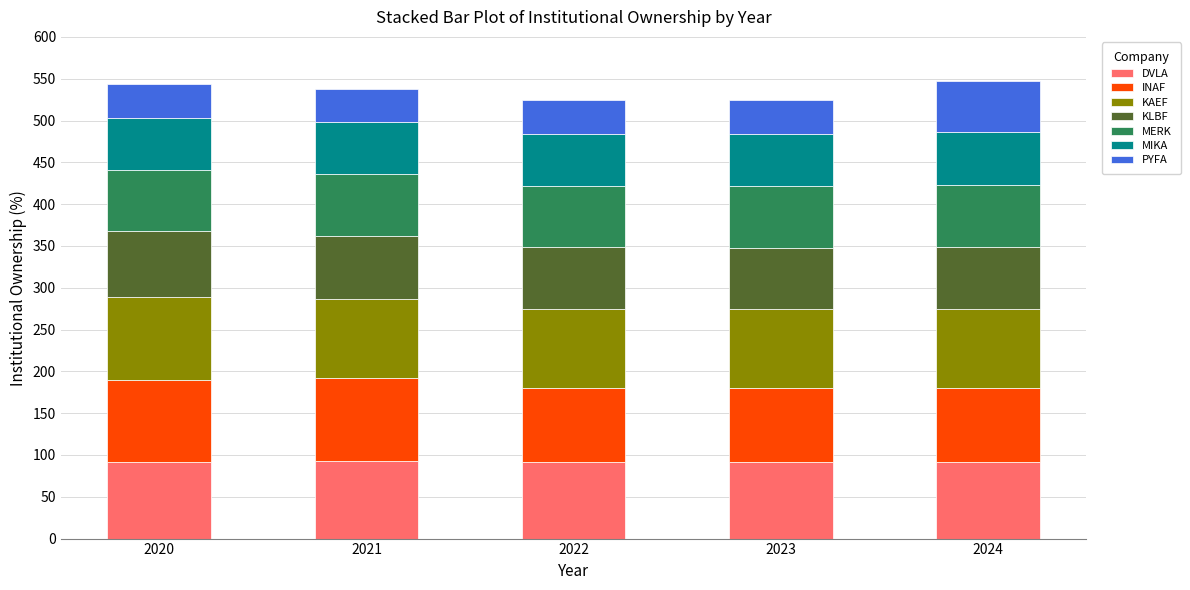

Is it true that DVLA equals 18.9 at 2020?

False